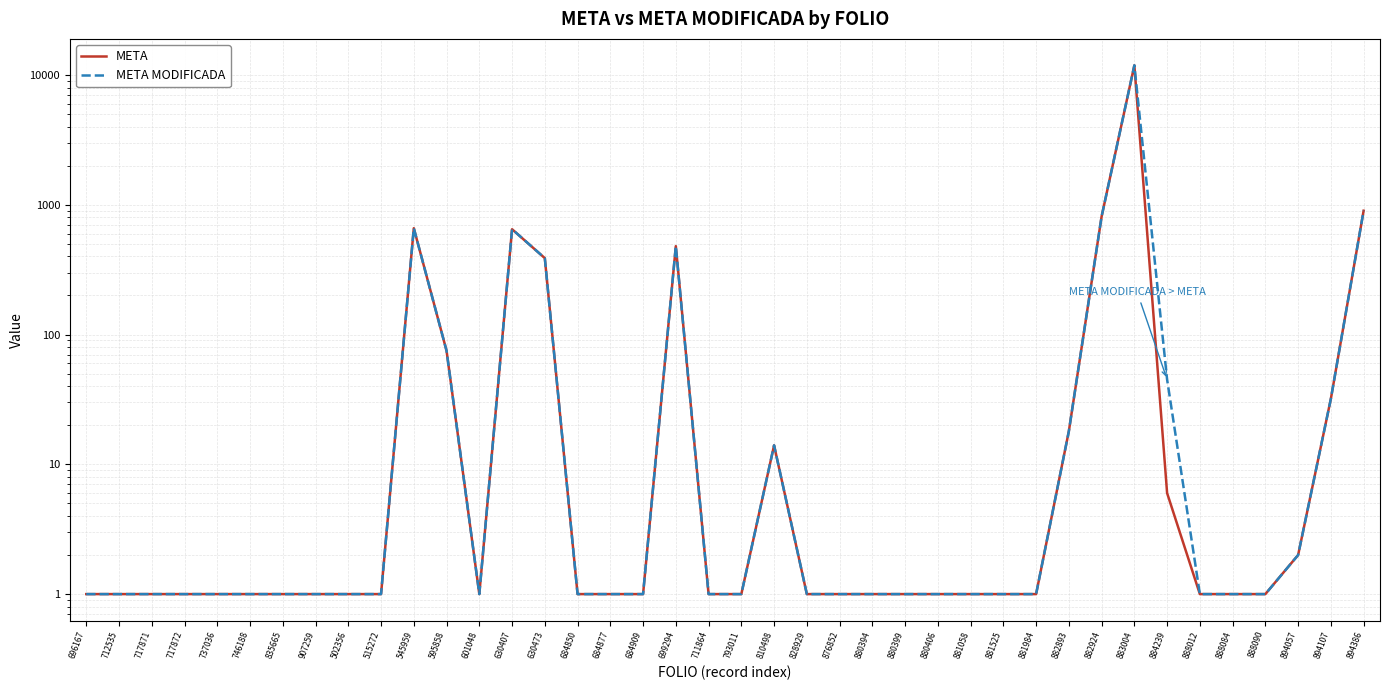

Does the chart display data point markers on the line(s)?

No